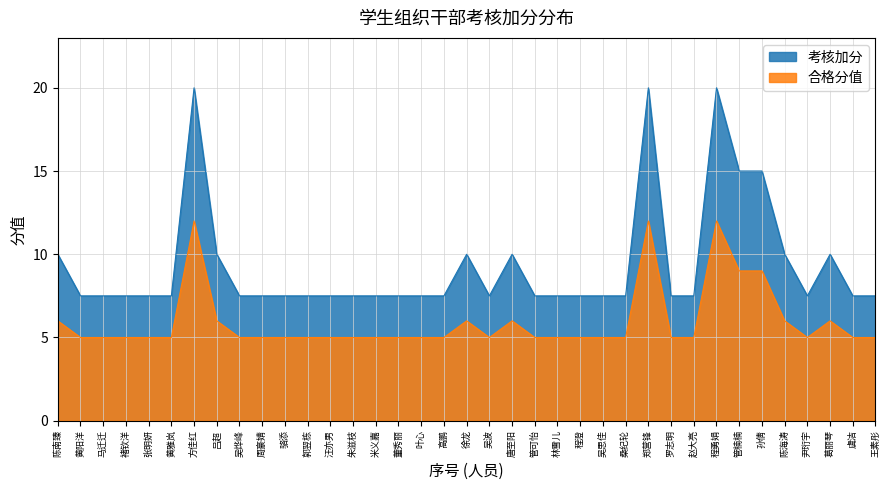

Reading right to left, extract all data points from this chart.

考核加分: 7.5	7.5	10.0	7.5	10.0	15.0	15.0	20.0	7.5	7.5	20.0	7.5	7.5	7.5	7.5	7.5	10.0	7.5	10.0	7.5	7.5	7.5	7.5	7.5	7.5	7.5	7.5	7.5	7.5	10.0	20.0	7.5	7.5	7.5	7.5	7.5	10.0
合格分值: 5.0	5.0	6.0	5.0	6.0	9.0	9.0	12.0	5.0	5.0	12.0	5.0	5.0	5.0	5.0	5.0	6.0	5.0	6.0	5.0	5.0	5.0	5.0	5.0	5.0	5.0	5.0	5.0	5.0	6.0	12.0	5.0	5.0	5.0	5.0	5.0	6.0